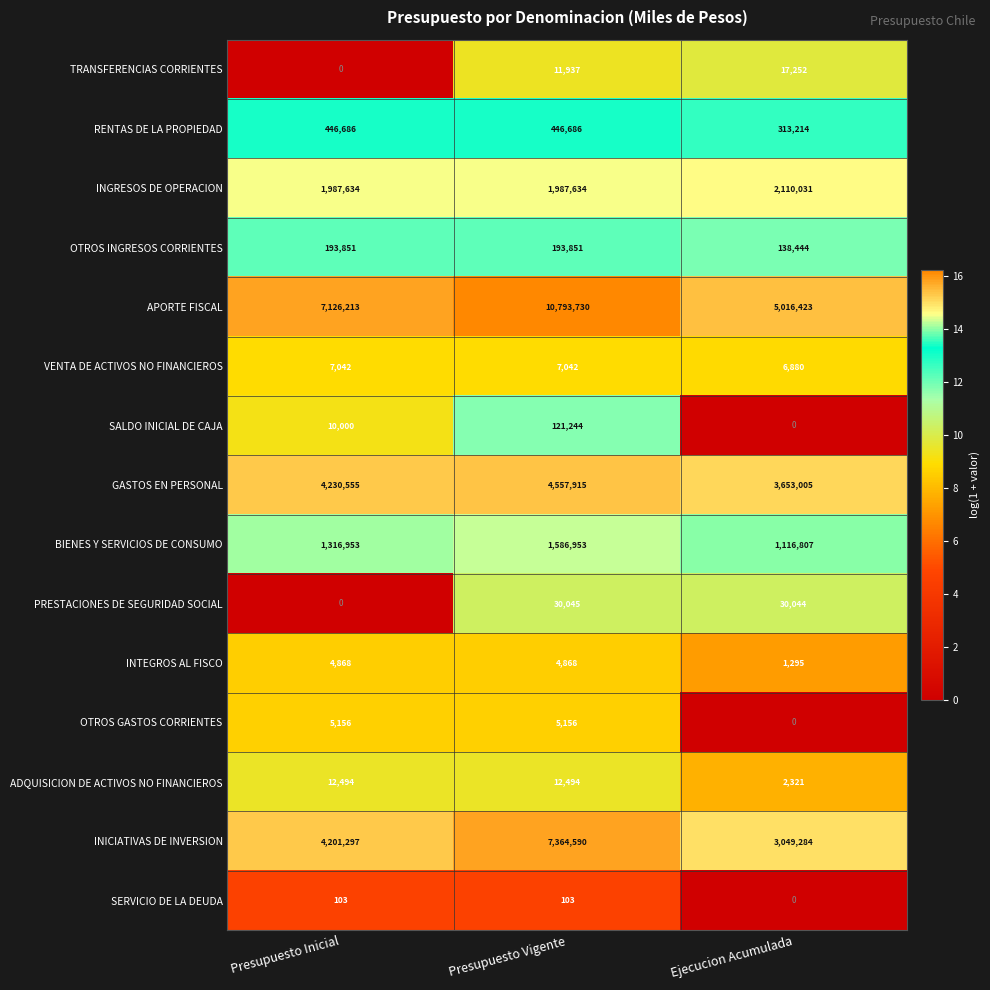

At which category does the chart reach its peak across all series?

Presupuesto Vigente